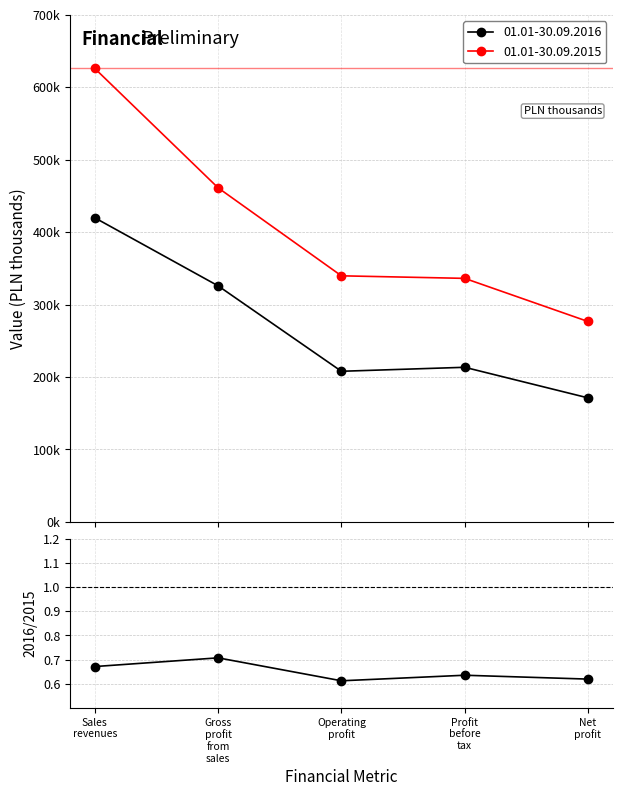

Where is the first local maximum?

Gross
profit
from
sales